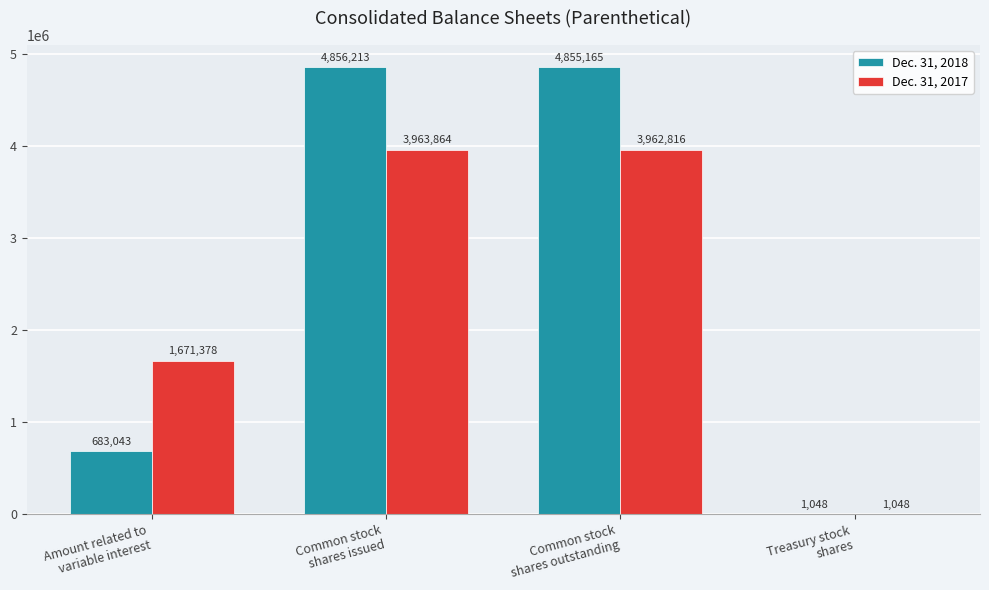

What is the difference between the Dec. 31, 2017 values at Amount related to
variable interest and Common stock
shares issued?

2292486